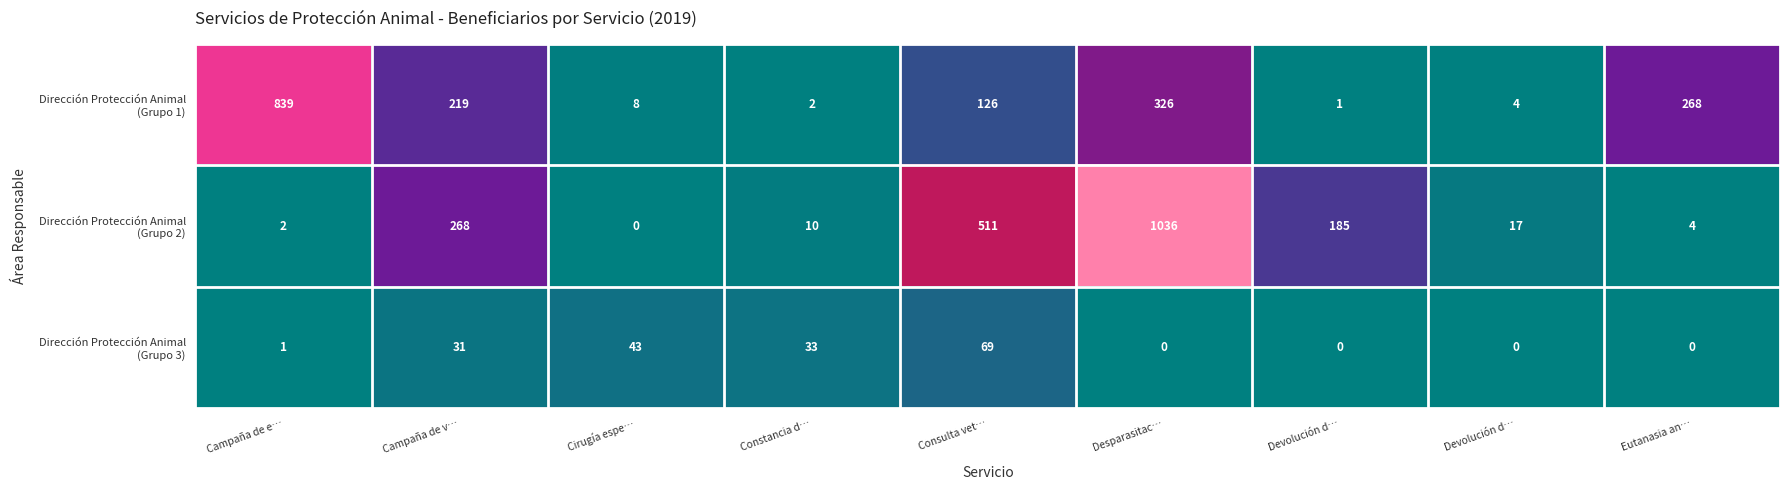

How many series are shown in this chart?

3